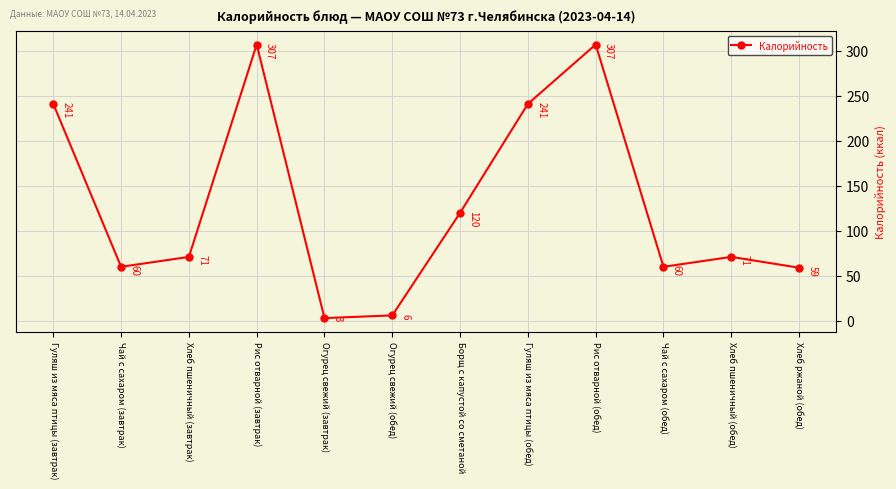

Read the value at Чай с сахаром (завтрак), to the nearest 10.

60